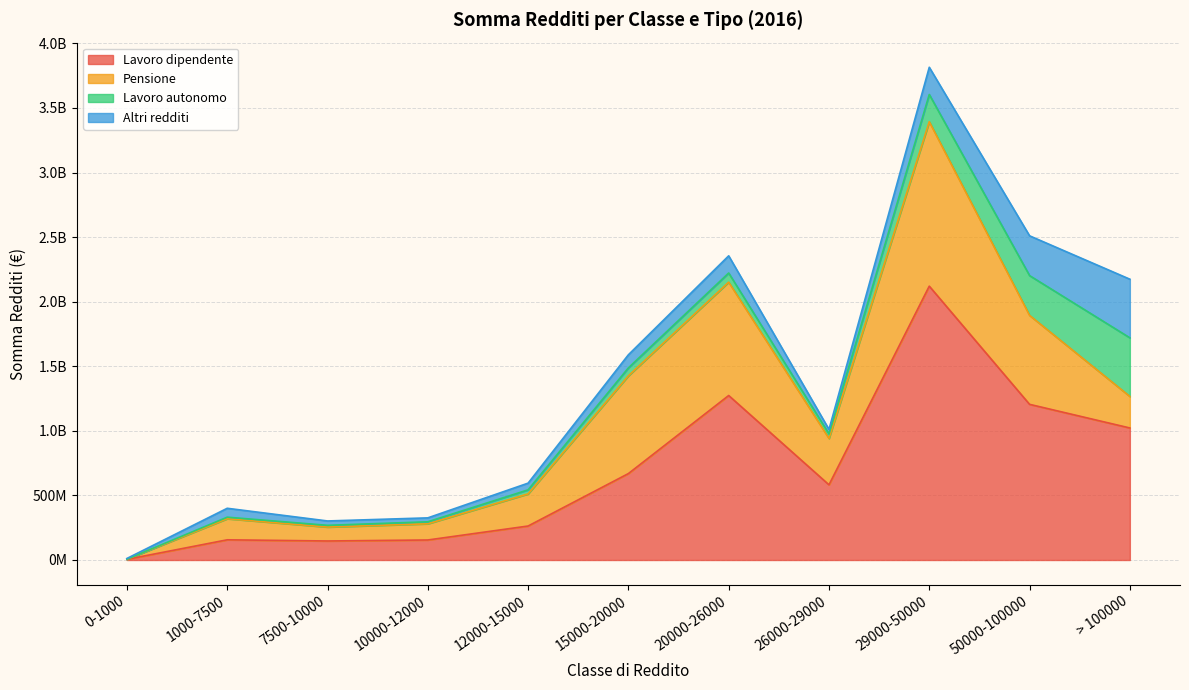

Count the number of categories in the chart.

11